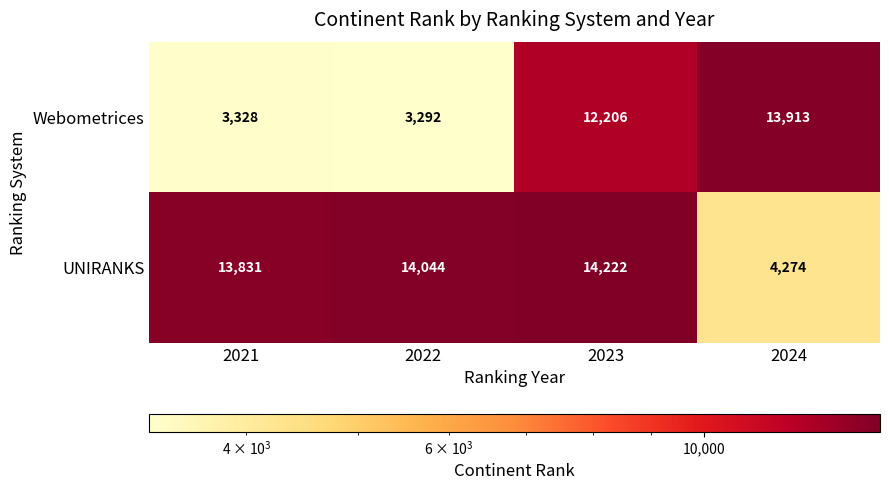

The Webometrices series shows 13913 at 2024. True or false?

True